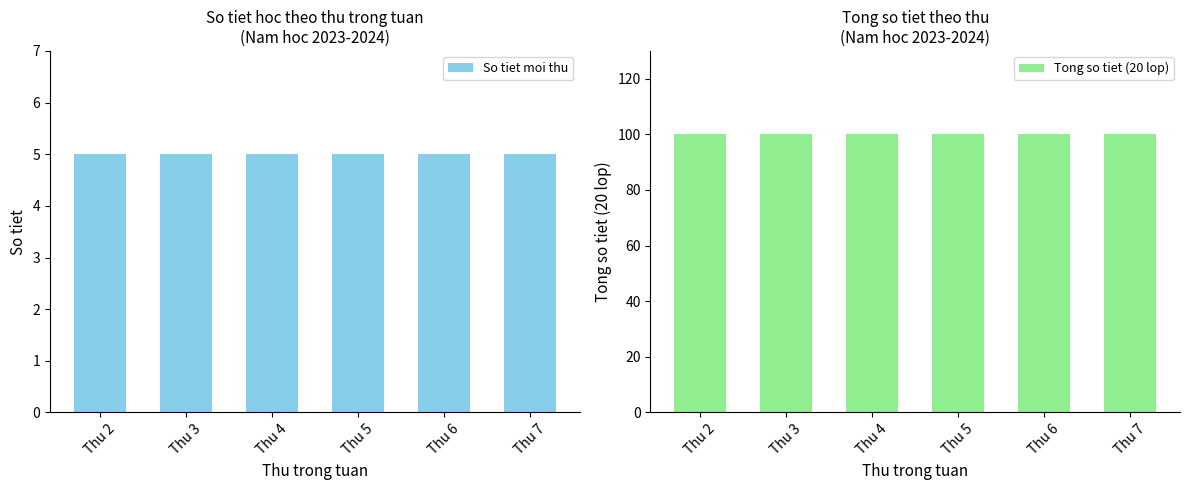

How many groups of bars are there?

6